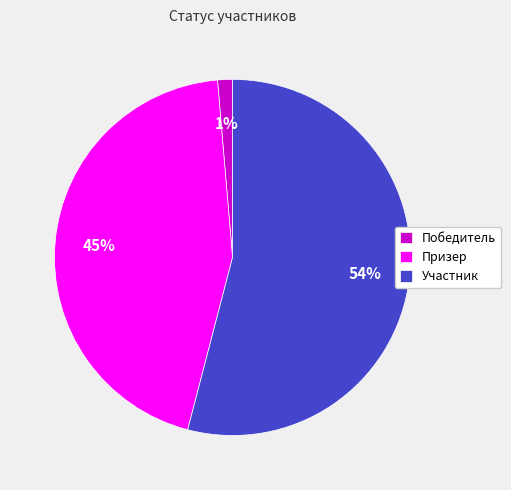

The Участник slice represents 43% of the pie. True or false?

False